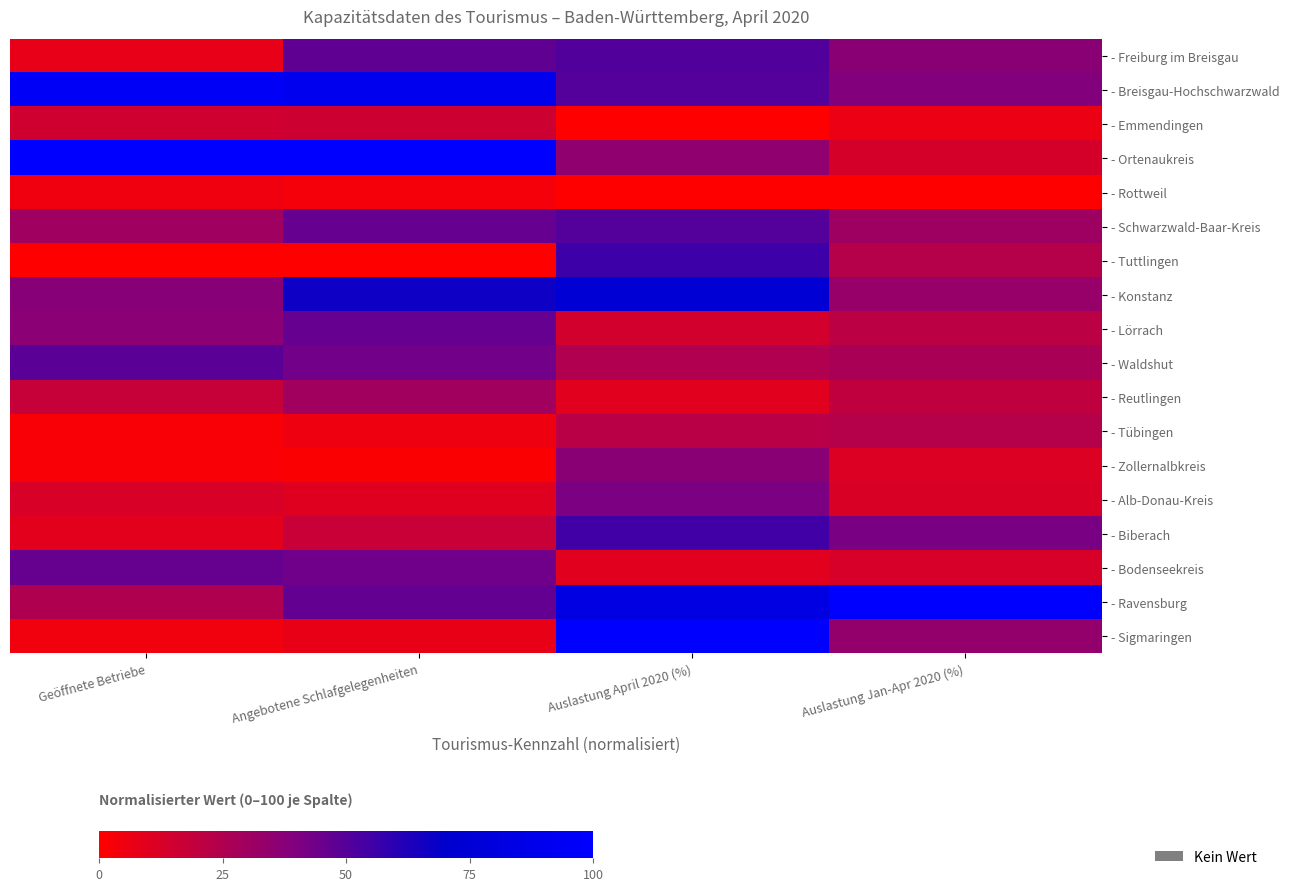

Which has a higher value, Auslastung April 2020 (%) or Geöffnete Betriebe?

Auslastung April 2020 (%)